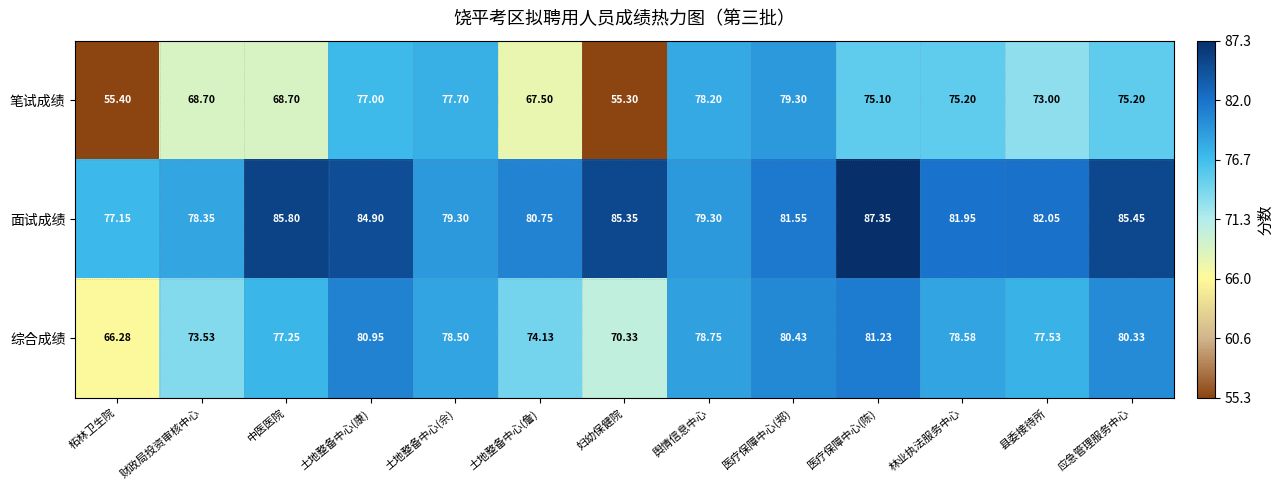

Where is 综合成绩 nearest to the value 73?

财政局投资审核中心